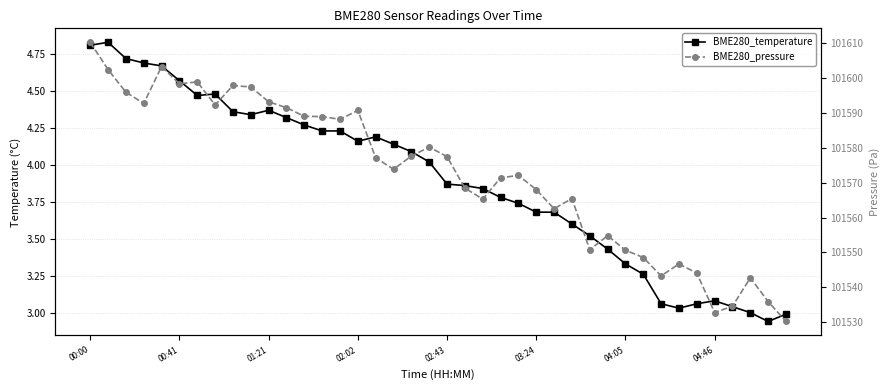

Reading left to right, transcribe all the data shown in this chart.

BME280_temperature: 4.8	4.8	4.7	4.7	4.7	4.6	4.5	4.5	4.4	4.3	4.4	4.3	4.3	4.2	4.2	4.2	4.2	4.1	4.1	4.0	3.9	3.9	3.8	3.8	3.7	3.7	3.7	3.6	3.5	3.4	3.3	3.3	3.1	3.0	3.1	3.1	3.0	3.0	2.9	3.0
BME280_pressure: 101610.3	101602.5	101596.0	101592.8	101603.4	101598.4	101599.0	101592.3	101597.9	101597.5	101593.2	101591.6	101589.1	101589.0	101588.2	101590.8	101577.2	101573.9	101577.7	101580.2	101577.5	101568.5	101565.3	101571.4	101572.1	101568.0	101562.5	101565.5	101550.8	101554.8	101550.6	101548.5	101543.2	101546.7	101544.0	101532.7	101534.6	101542.7	101535.9	101530.2